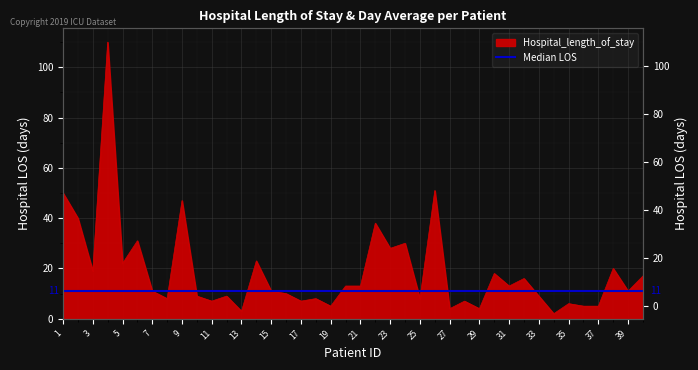

Reading left to right, what are all the values shown in this chart?

1=50	2=40	3=19	4=110	5=22	6=31	7=11	8=8	9=47	10=9	11=7	12=9	13=3	14=23	15=11	16=10	17=7	18=8	19=5	20=13	21=13	22=38	23=28	24=30	25=8	26=51	27=4	28=7	29=4	30=18	31=13	32=16	33=9	34=2	35=6	36=5	37=5	38=20	39=11	40=17